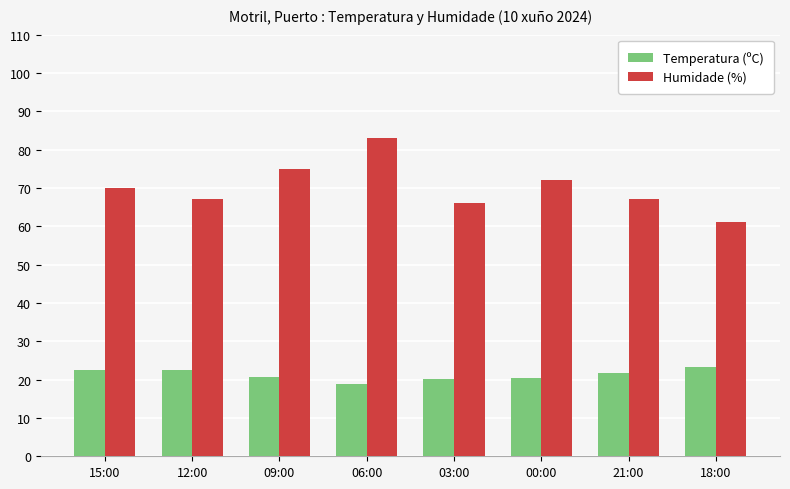

How many groups of bars are there?

8